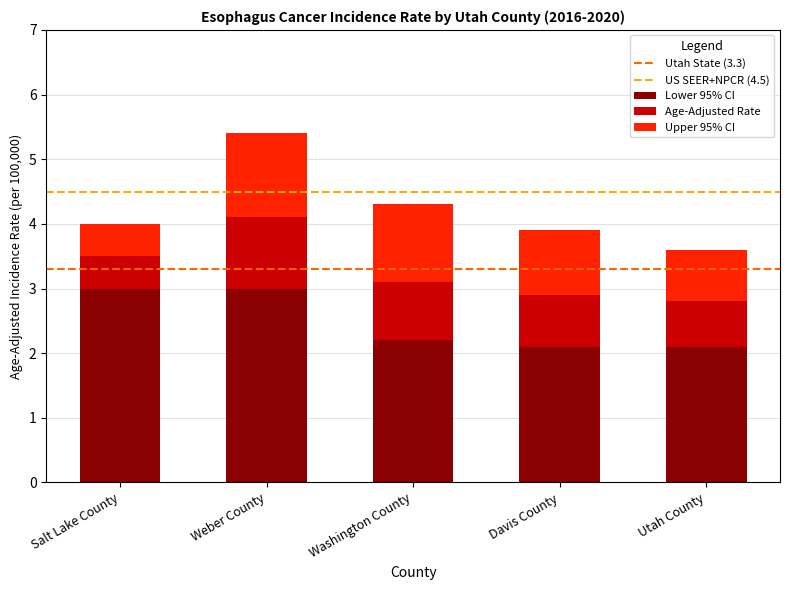

At which category is the sum across all series the highest?

Weber County